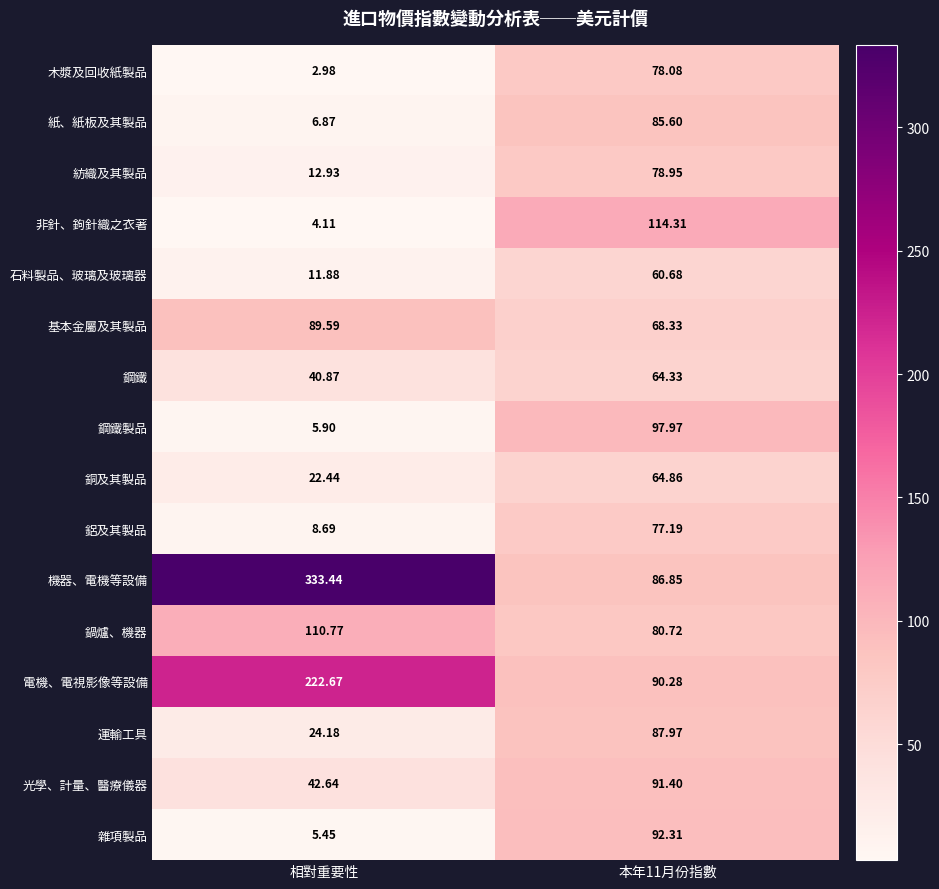

Which series has the largest total across all categories?

機器、電機等設備